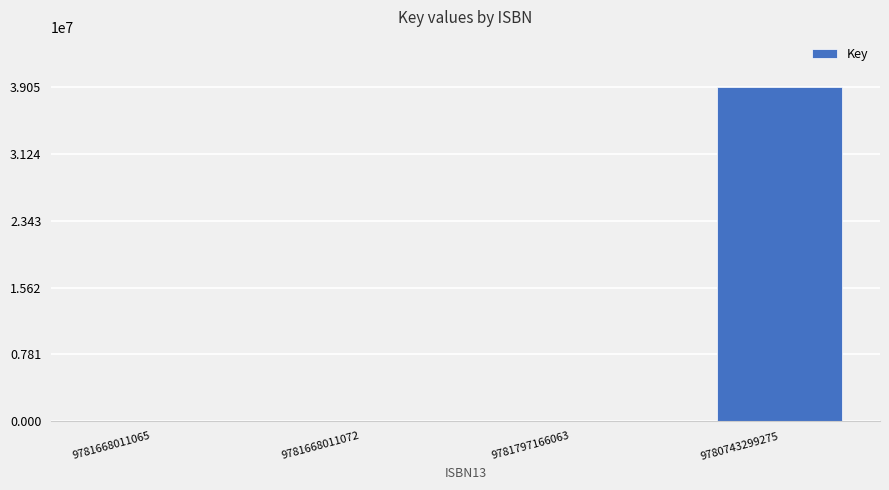

What is the sum of all values?

39055911